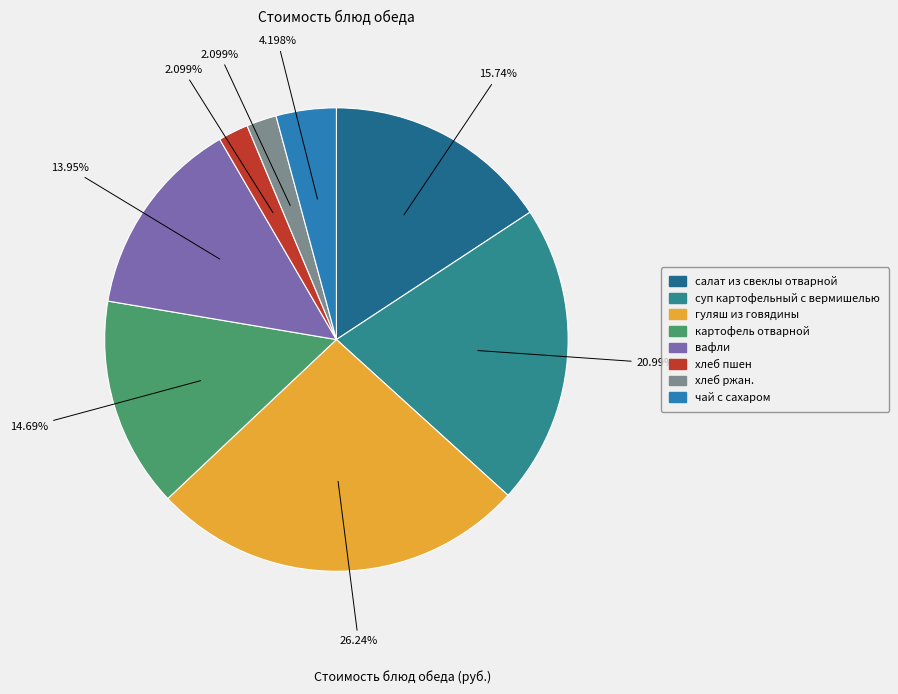

Between чай с сахаром and картофель отварной, which is larger?

картофель отварной